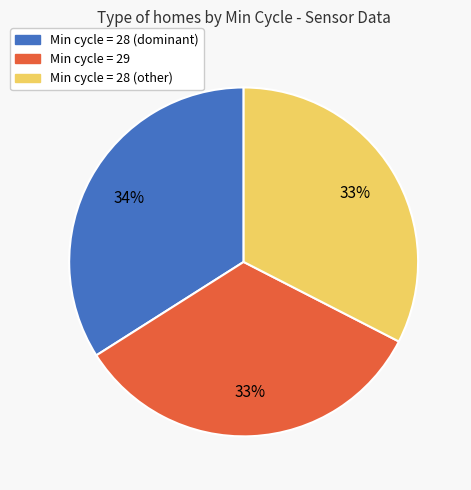

To the nearest percent, what is the combined percentage of Min cycle = 28 (other) and Min cycle = 28 (dominant)?

67%